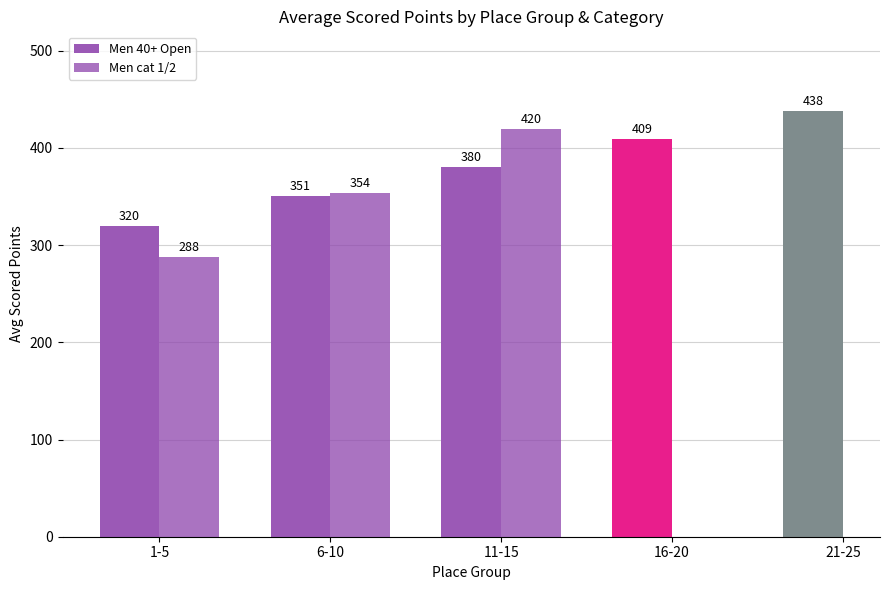

True or false: Men 40+ Open has a value of 149.3 at 6-10.

False